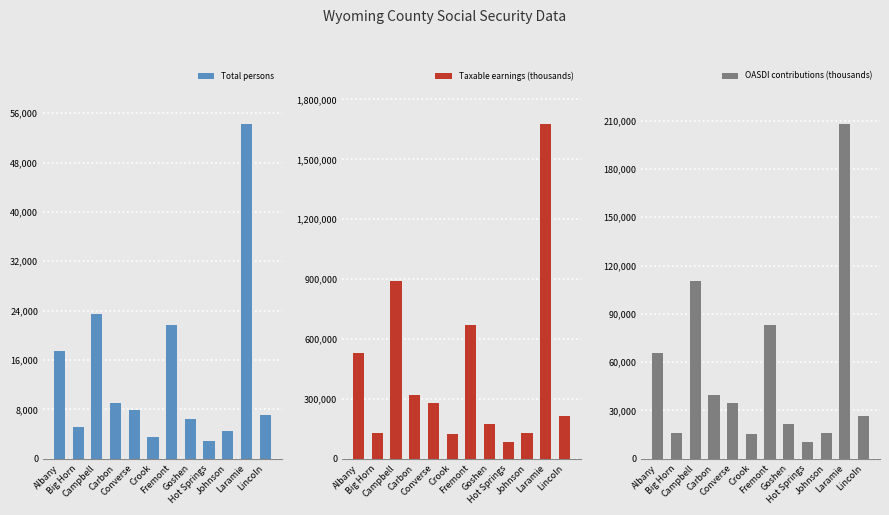

At which label is OASDI contributions (thousands) closest to 109042?

Campbell